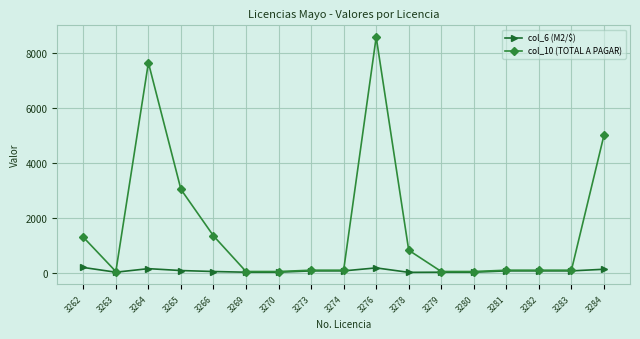

What is the value of the col_6 (M2/$) point at the 7th from the left?

36.8